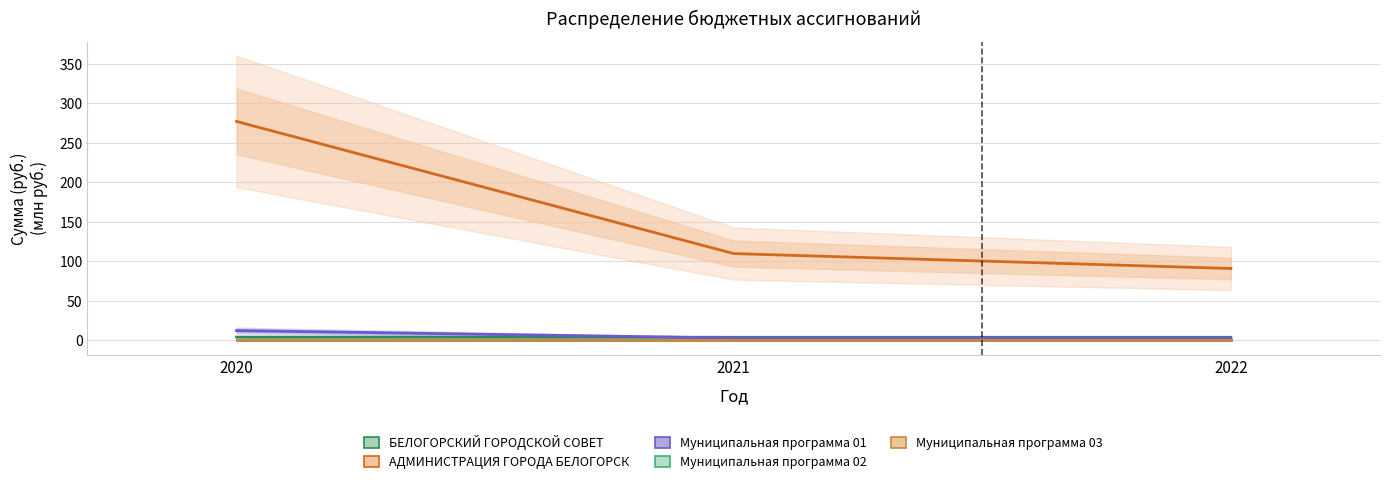

List the series in order of their peak value, lowest first.

Муниципальная программа 02, Муниципальная программа 03, БЕЛОГОРСКИЙ ГОРОДСКОЙ СОВЕТ, Муниципальная программа 01, АДМИНИСТРАЦИЯ ГОРОДА БЕЛОГОРСК